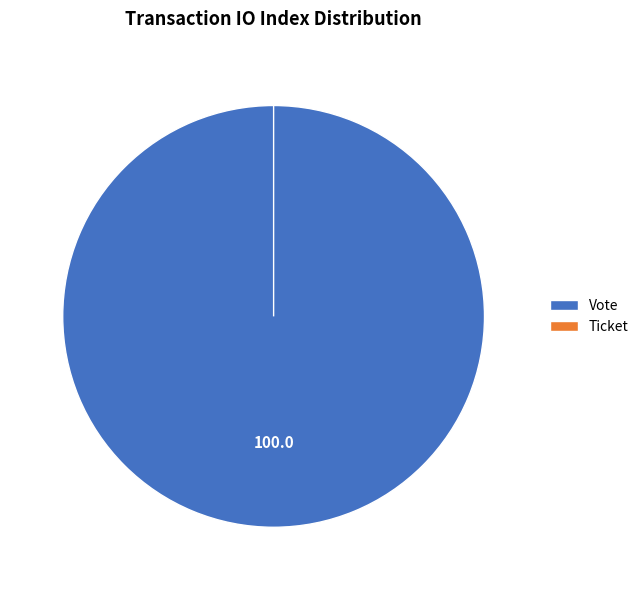

Does Ticket represent more than half of the total?

No